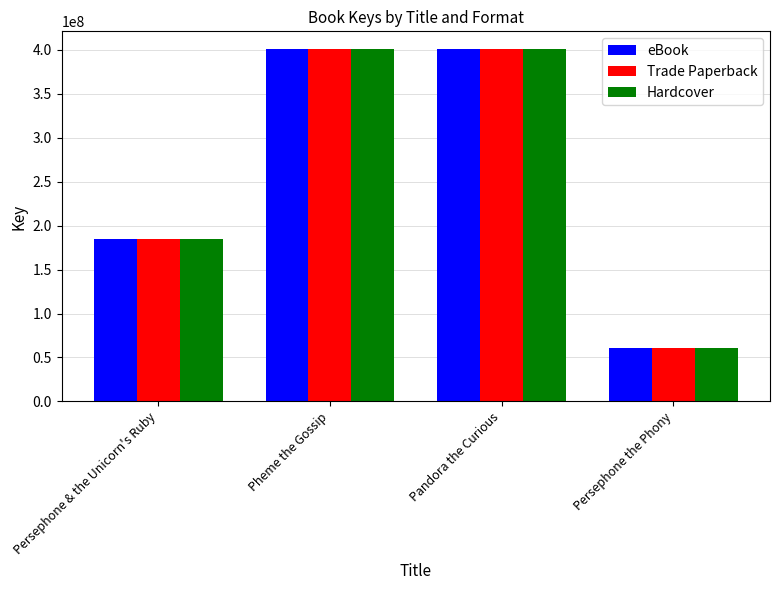

Where does the Hardcover series first go above 400883131?

Pheme the Gossip